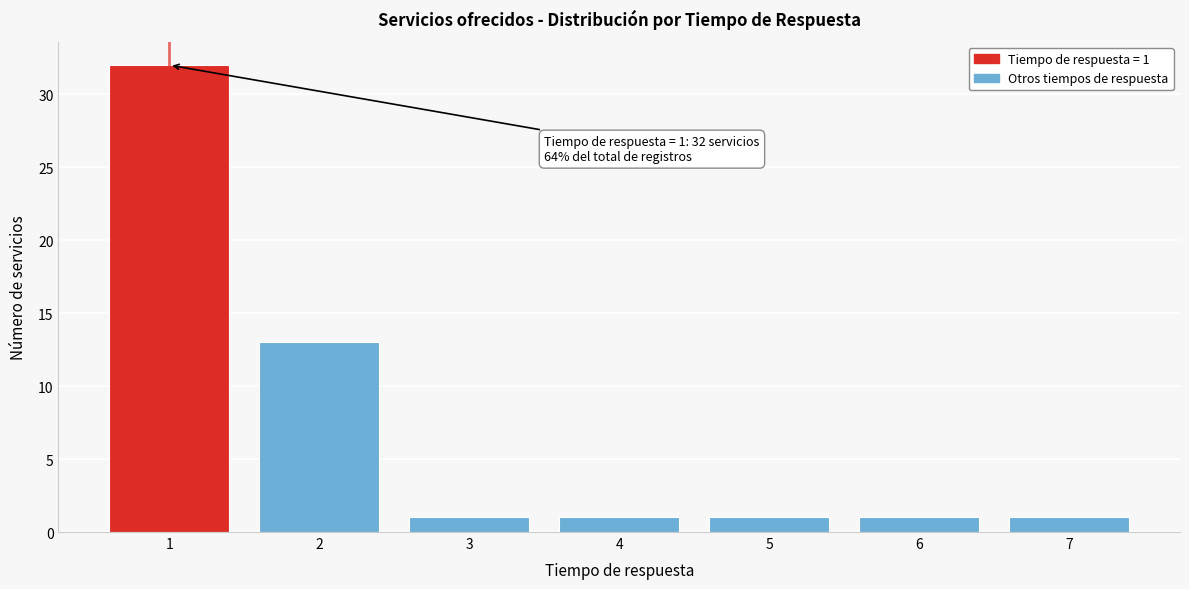

Reading left to right, list all the values displayed in this chart.

32	13	1	1	1	1	1